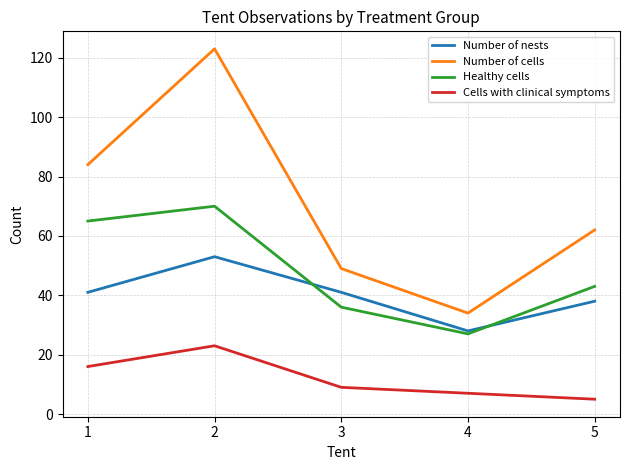

At which category is the sum across all series the highest?

2